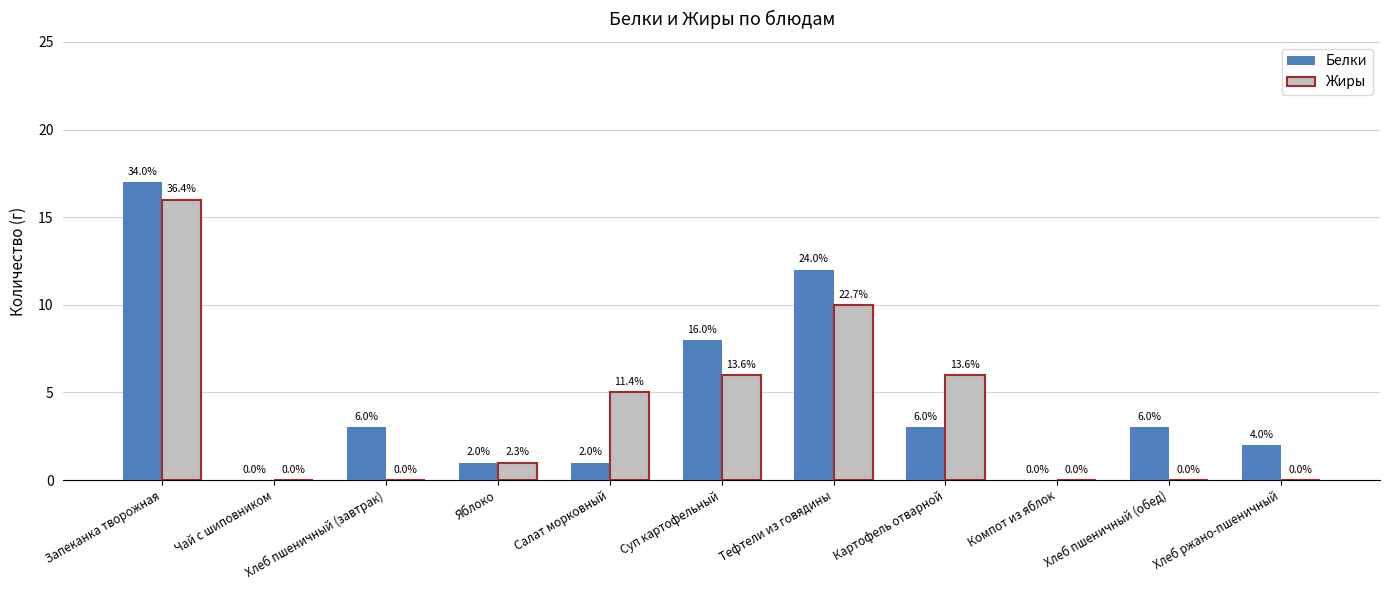

Reading left to right, extract all data points from this chart.

Белки: Запеканка творожная=17	Чай с шиповником=0	Хлеб пшеничный (завтрак)=3	Яблоко=1	Салат морковный=1	Суп картофельный=8	Тефтели из говядины=12	Картофель отварной=3	Компот из яблок=0	Хлеб пшеничный (обед)=3	Хлеб ржано-пшеничный=2
Жиры: Запеканка творожная=16	Чай с шиповником=0	Хлеб пшеничный (завтрак)=0	Яблоко=1	Салат морковный=5	Суп картофельный=6	Тефтели из говядины=10	Картофель отварной=6	Компот из яблок=0	Хлеб пшеничный (обед)=0	Хлеб ржано-пшеничный=0